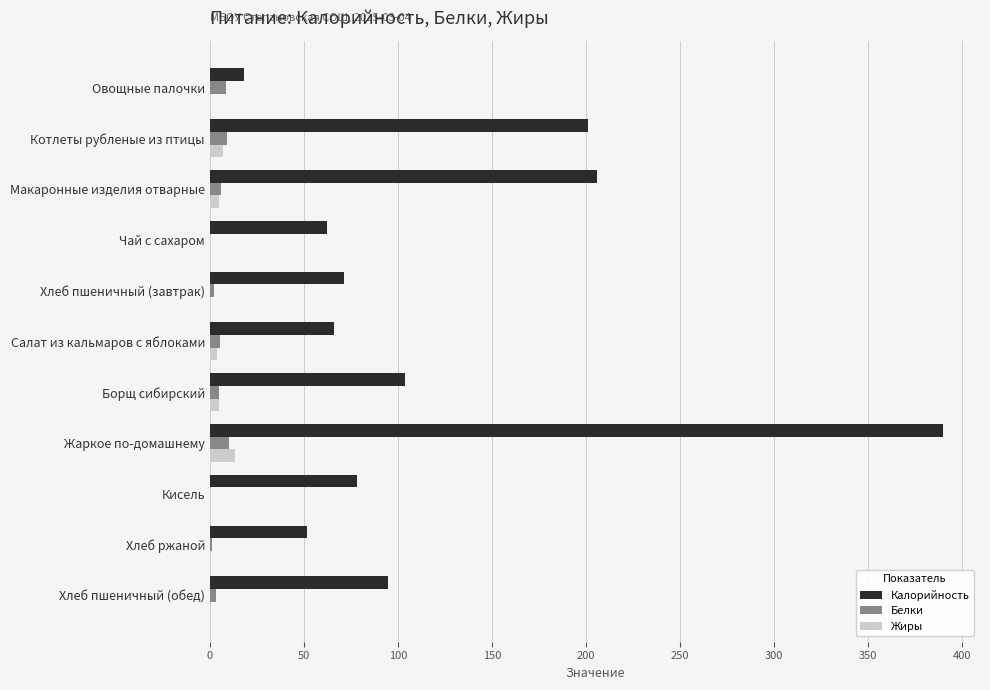

What is the sum of all Калорийность values?

1342.4